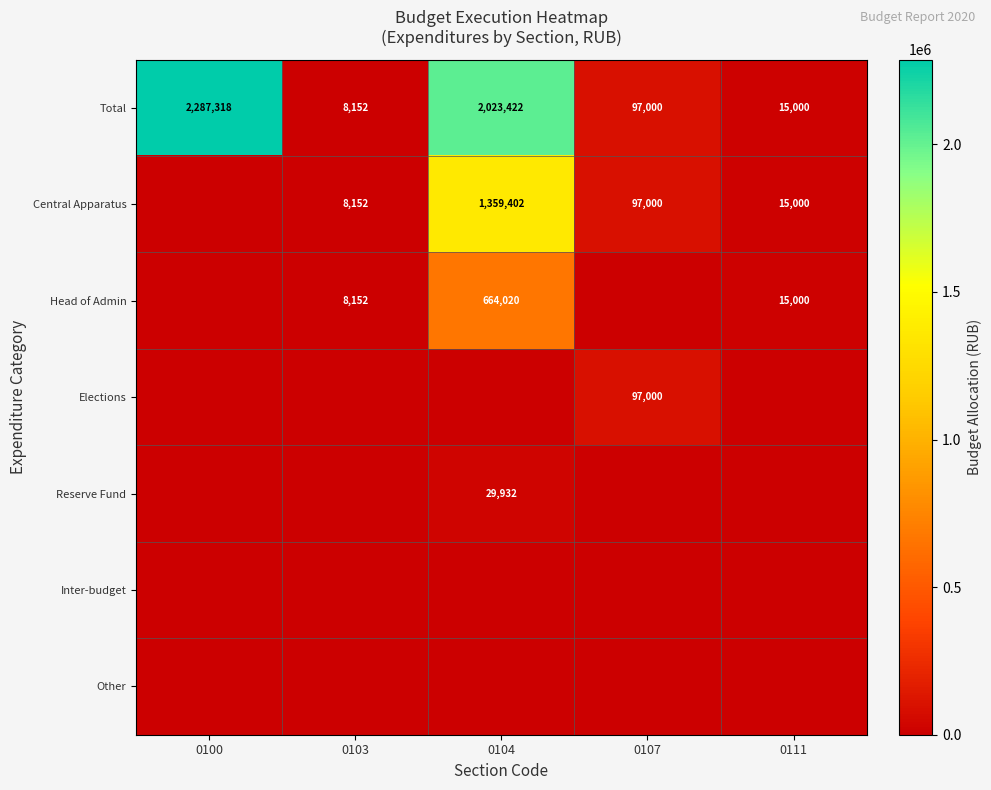

The Central Apparatus series shows 1359402 at 0104. True or false?

True